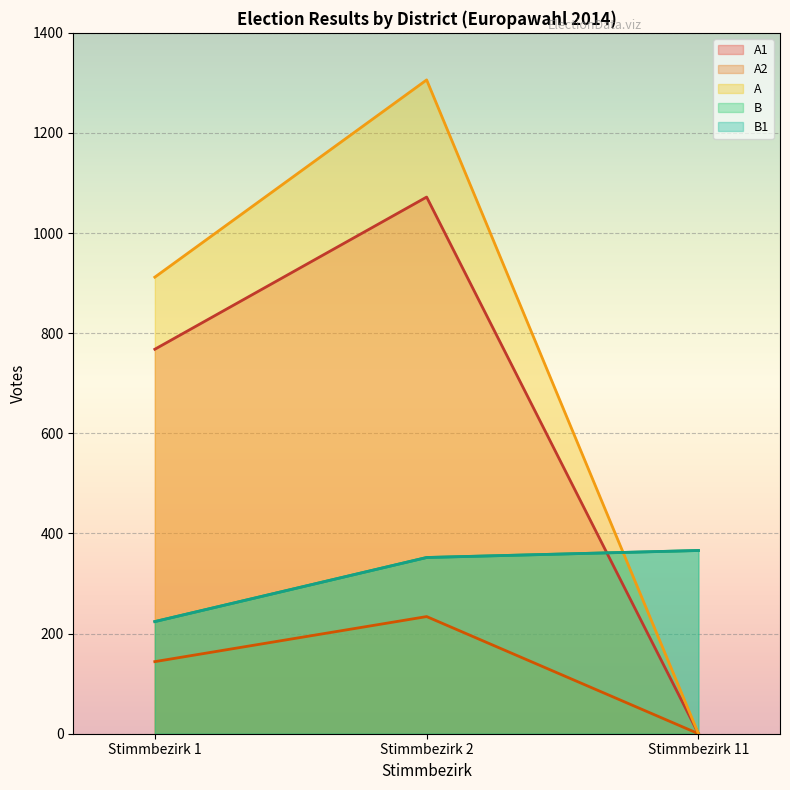

Reading right to left, extract all data points from this chart.

A1: 0	1072	768
A2: 0	234	144
A: 0	1306	912
B: 366	352	224
B1: 366	352	224